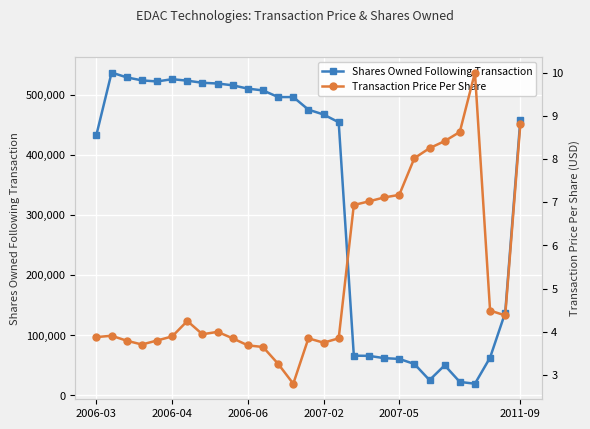

True or false: Shares Owned Following Transaction has more than 1 interior local peaks.

True